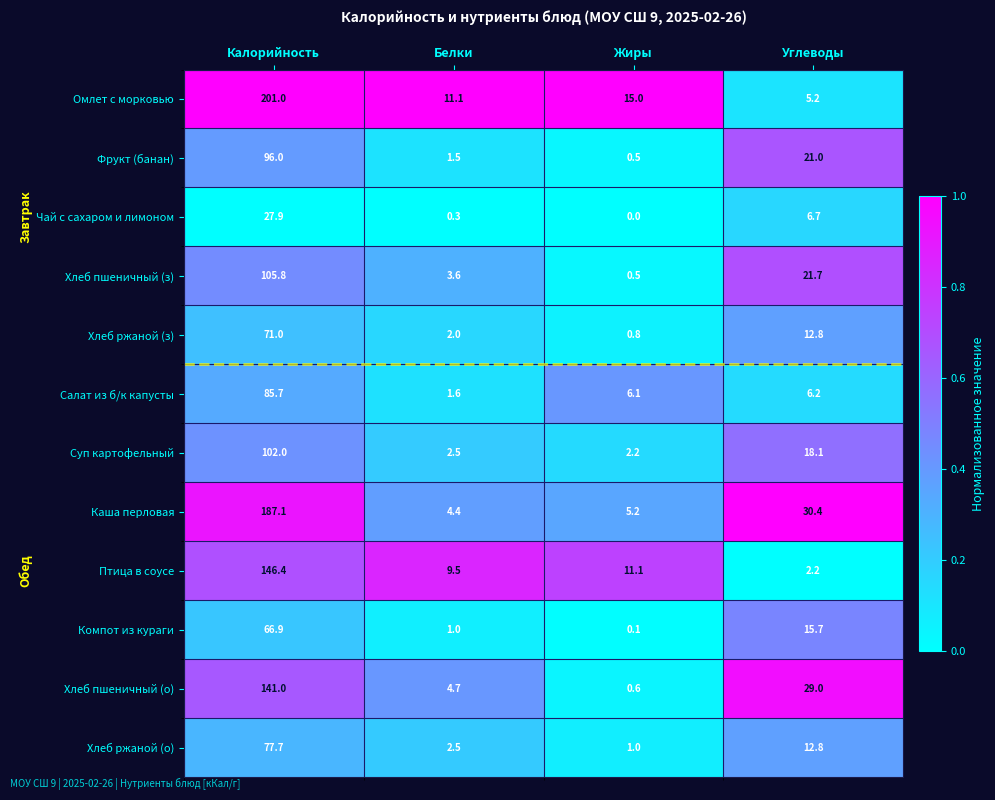

Which label corresponds to the smallest value in the chart?

Жиры